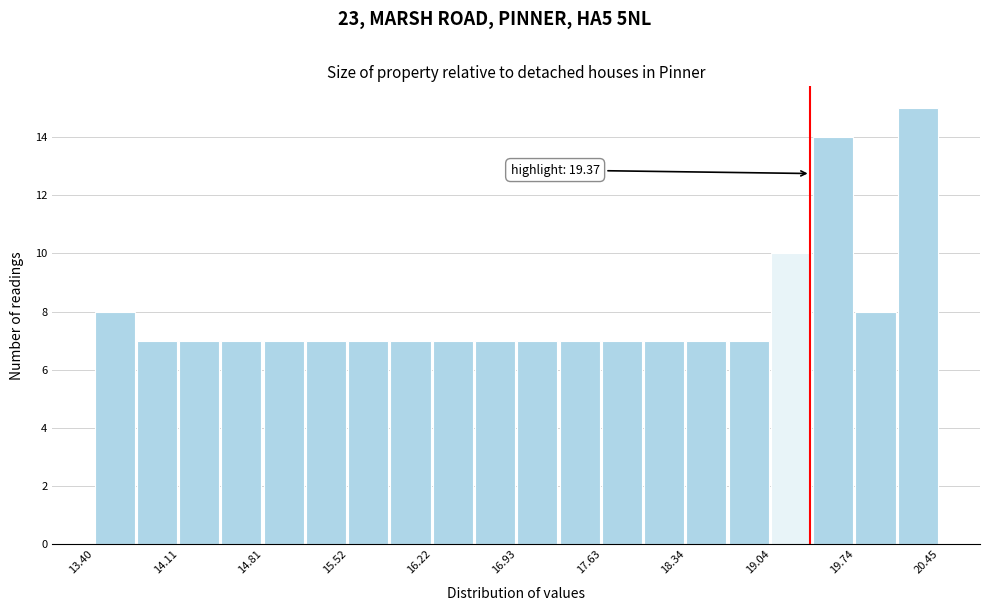

Around what value on the x-axis is the tallest bar? Give the approximate position of its centre, as read against the axis.

20.3